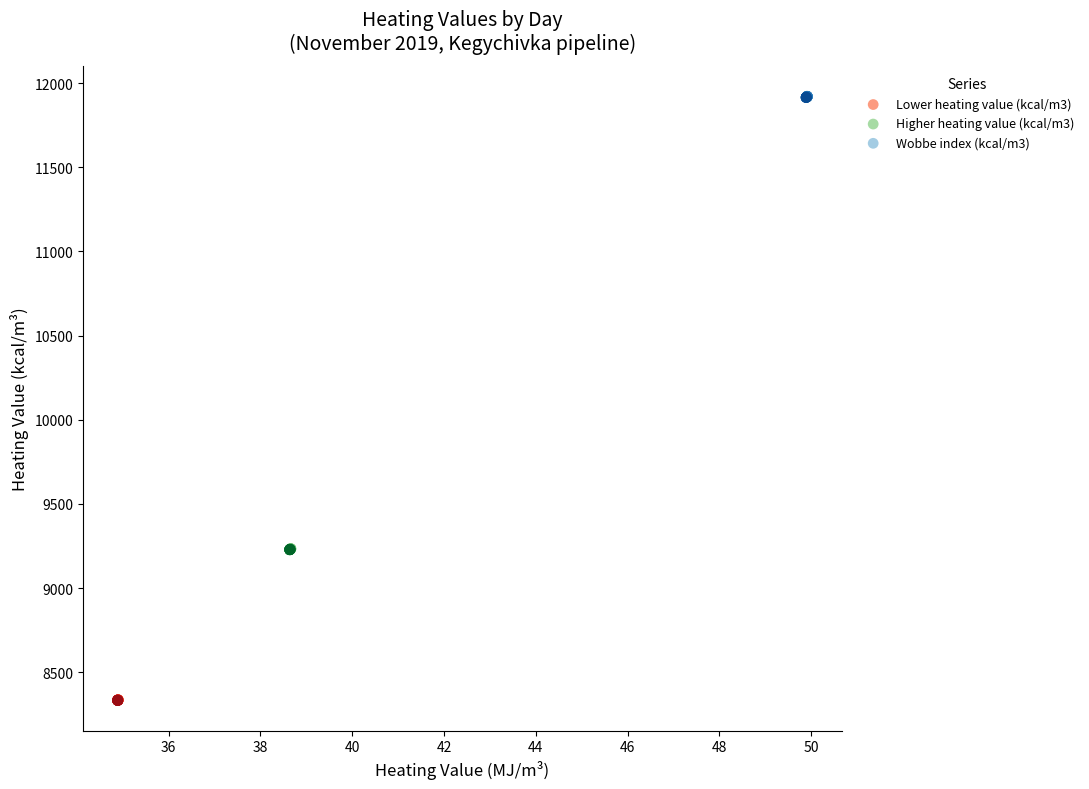

Which series reaches the maximum Y coordinate?

Wobbe index (kcal/m3)